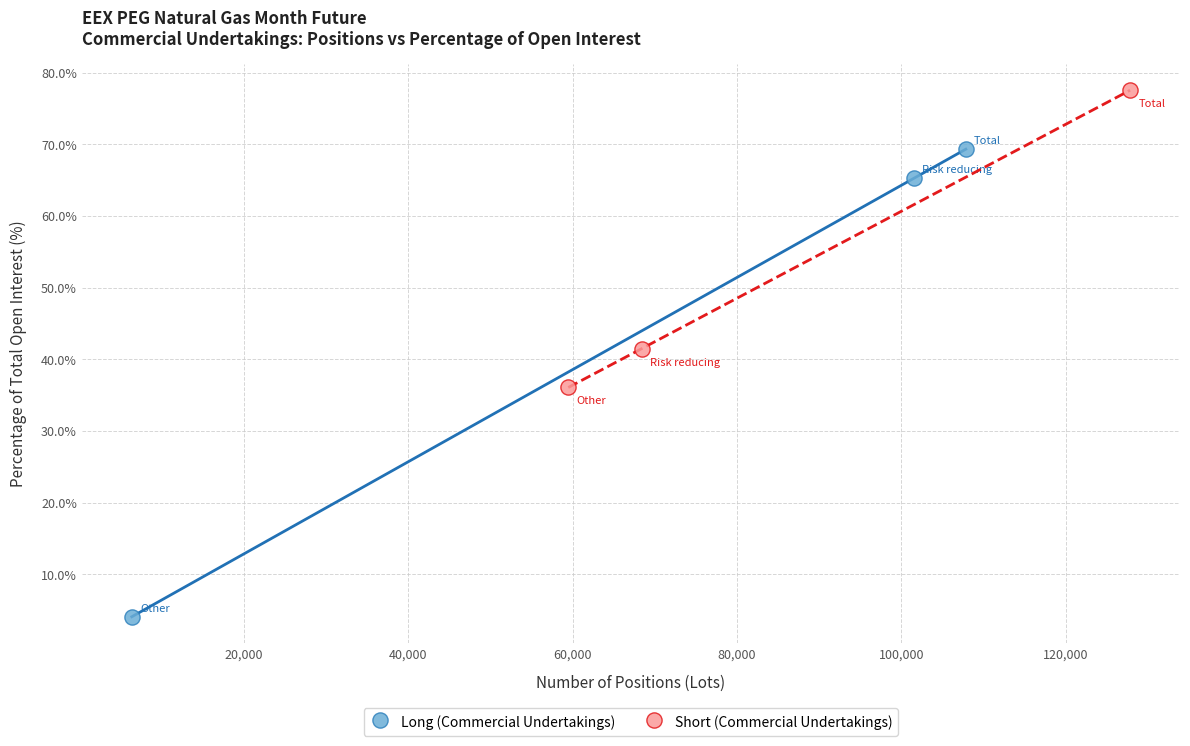

Which series contains the lowest Y value?

Long (Commercial Undertakings)